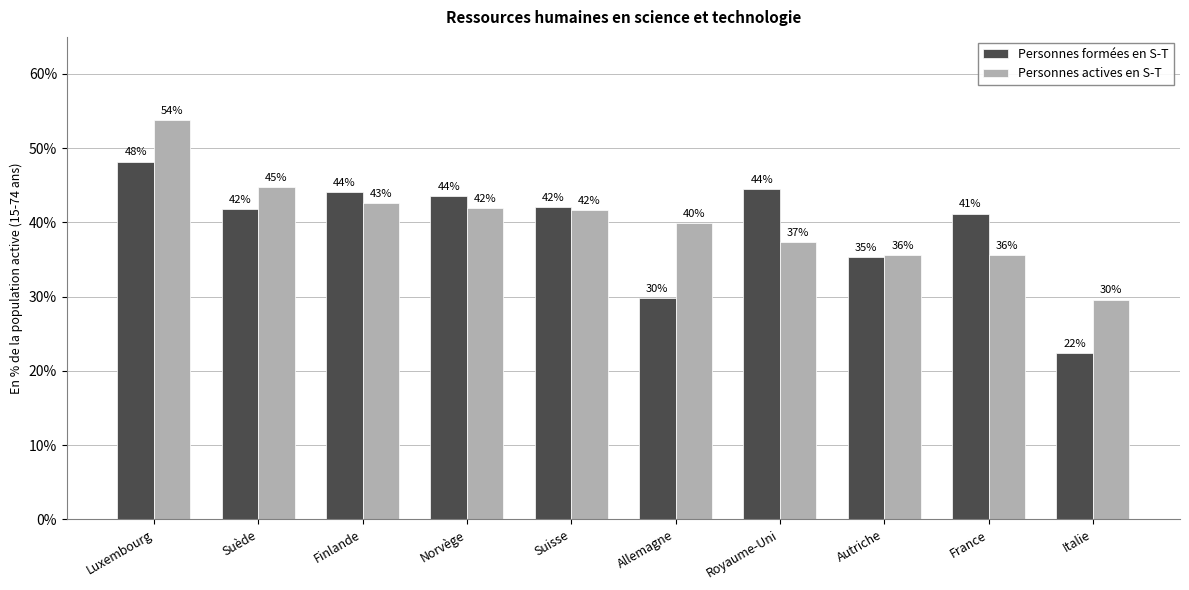

Which series has the largest total across all categories?

Personnes actives en S-T